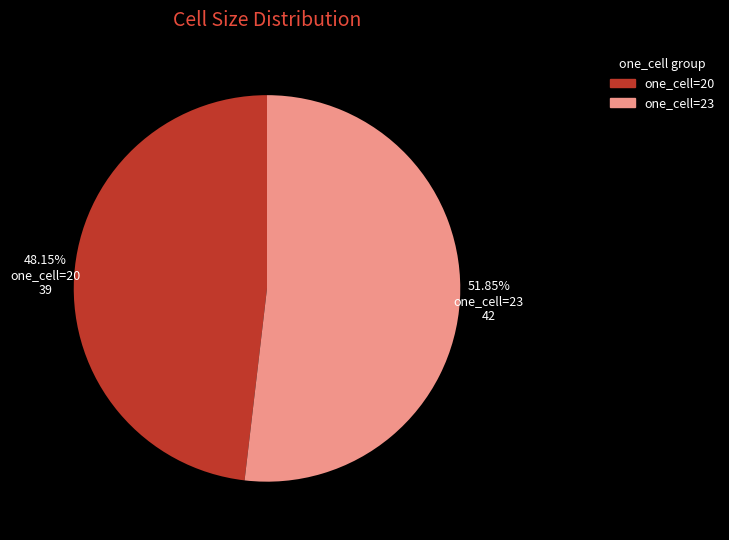

How many slices are in this pie chart?

2